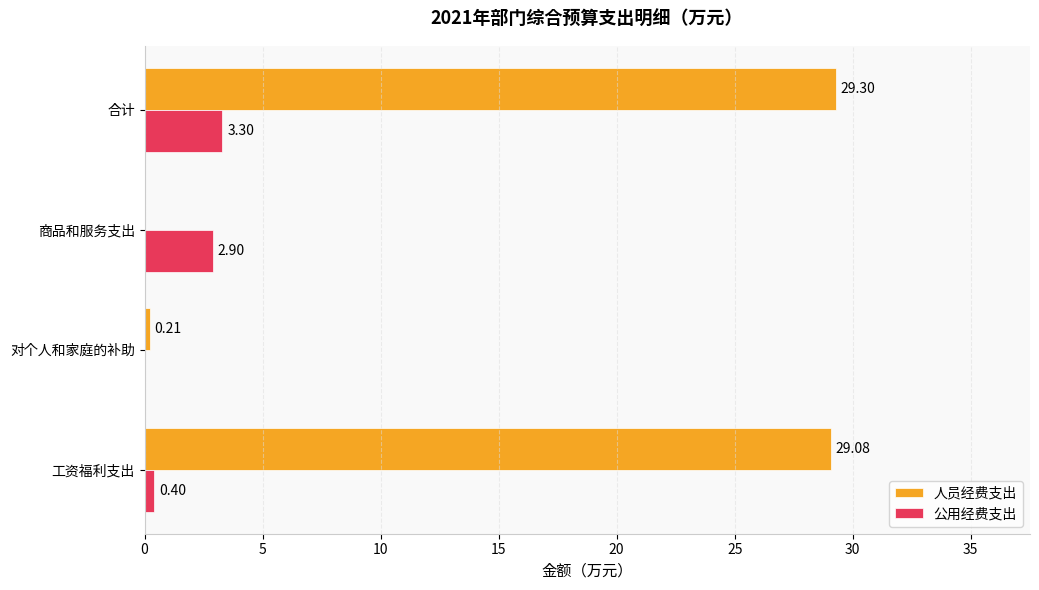

Between 商品和服务支出 and 合计, which series saw the biggest shift?

人员经费支出